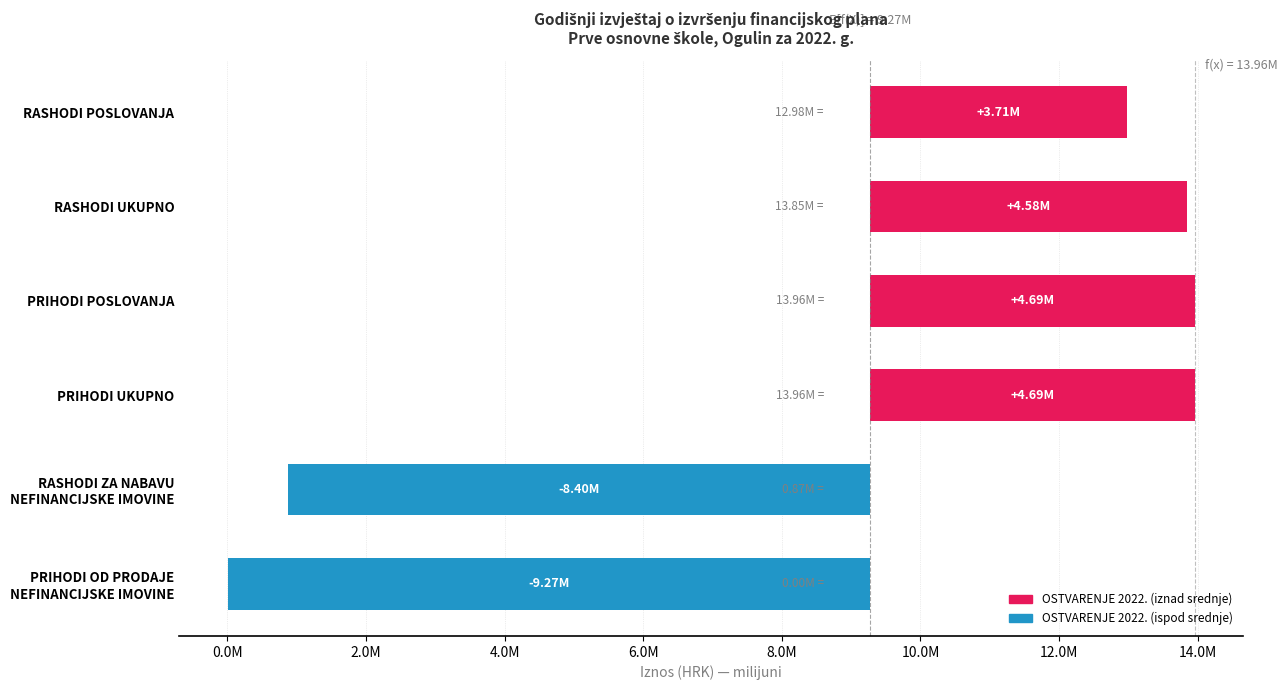

What is the sum of all OSTVARENJE 2022.G. values?

55610134.1